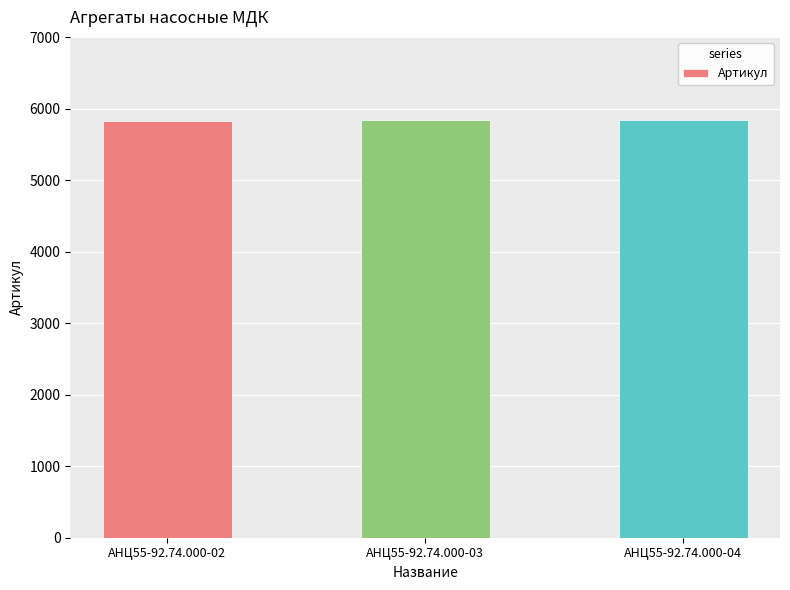

What is the smallest value displayed?

5833